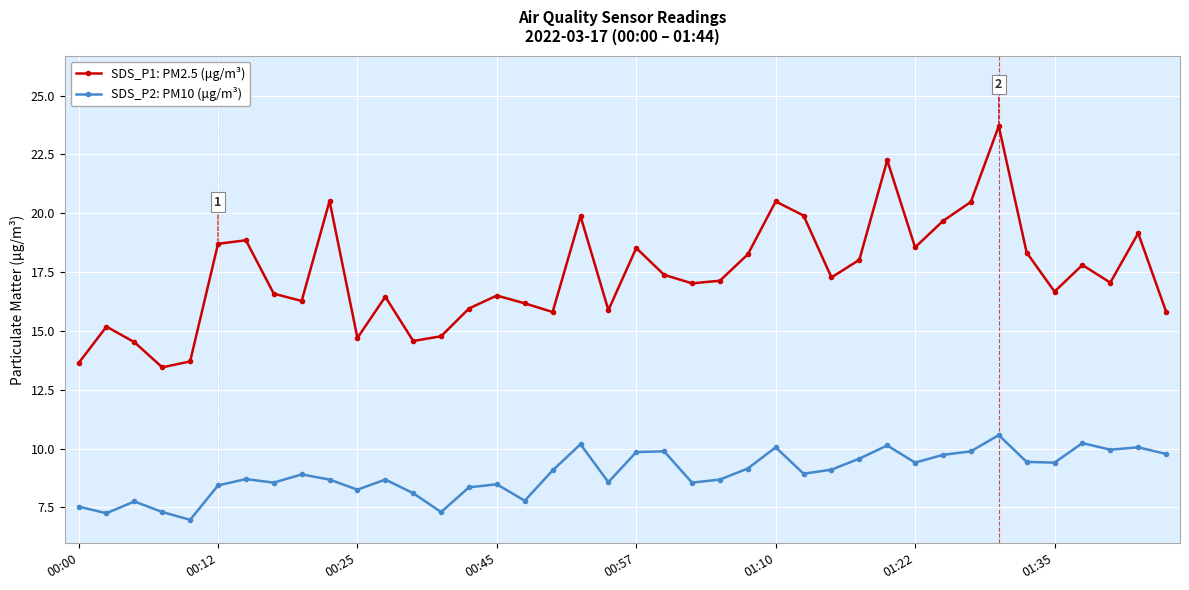

True or false: SDS_P2: PM10 (μg/m³) and SDS_P1: PM2.5 (μg/m³) cross at least once.

False